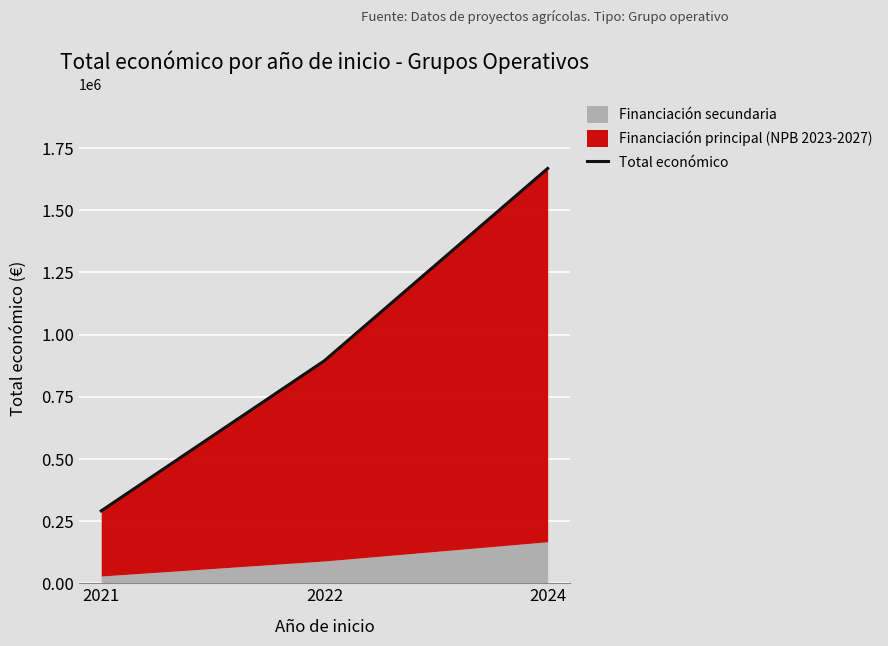

The chart shows a value of 83541 at 2021. True or false?

False